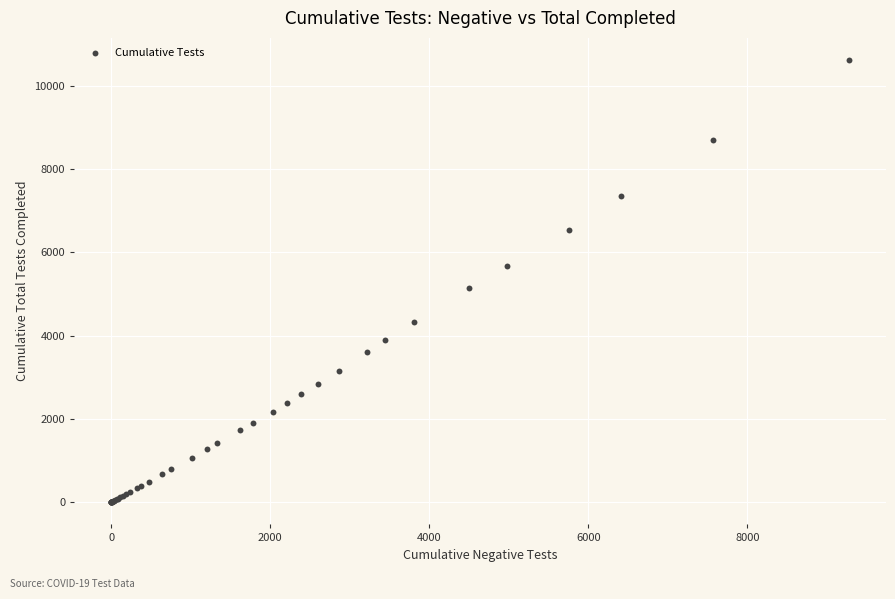

What Y value in the scatter plot is closest to 5306?

5131